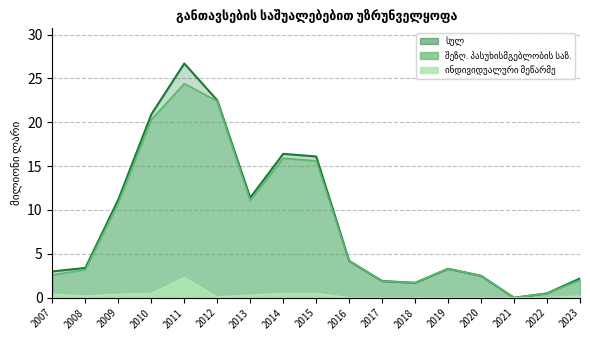

What is the sum of all ინდივიდუალური მეწარმე values?

5.4